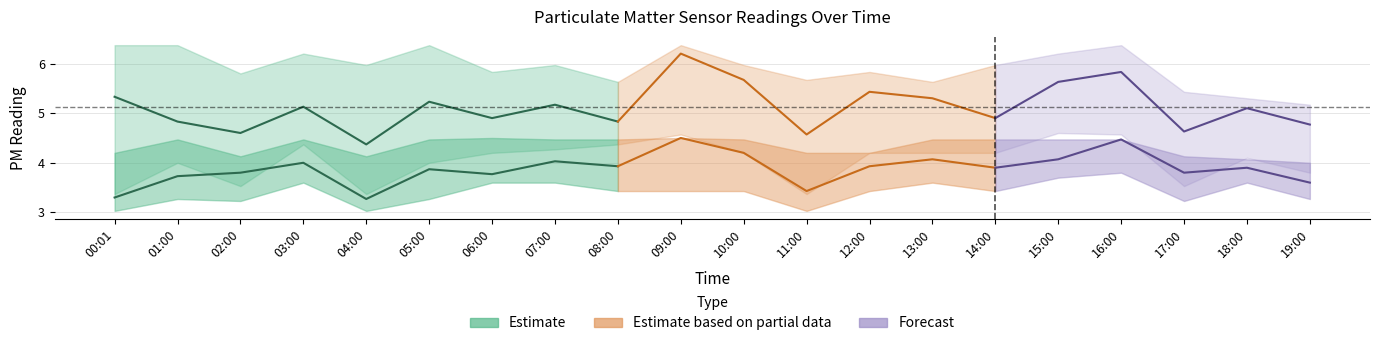

Rank the categories by SDS_P1_lower value from highest to lowest.

15:00, 09:00, 16:00, 03:00, 08:00, 07:00, 06:00, 10:00, 12:00, 13:00, 14:00, 18:00, 01:00, 05:00, 19:00, 02:00, 17:00, 00:01, 04:00, 11:00